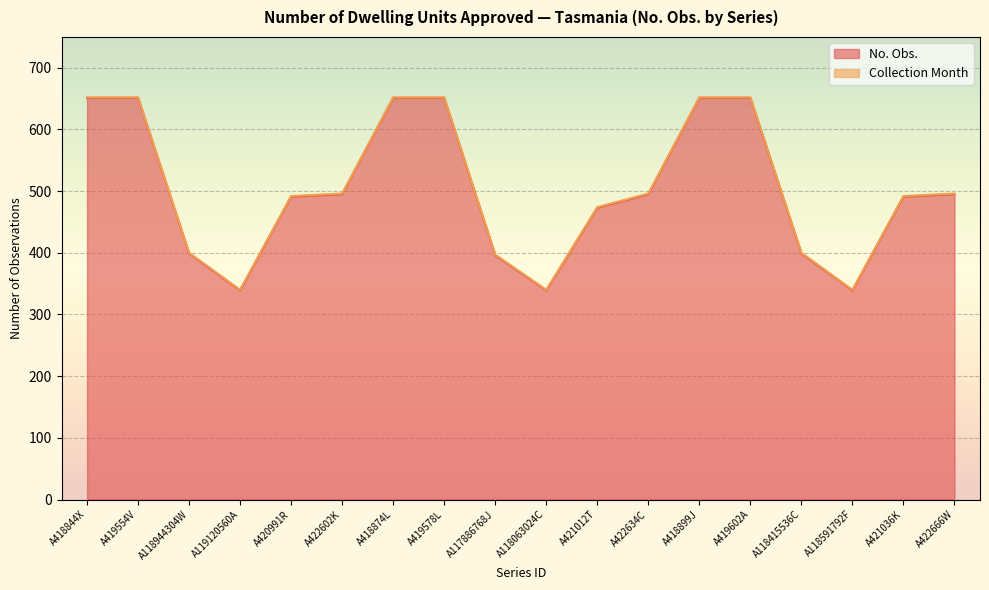

What is the ratio of the value at A418844X to the value at A419554V?

1.0